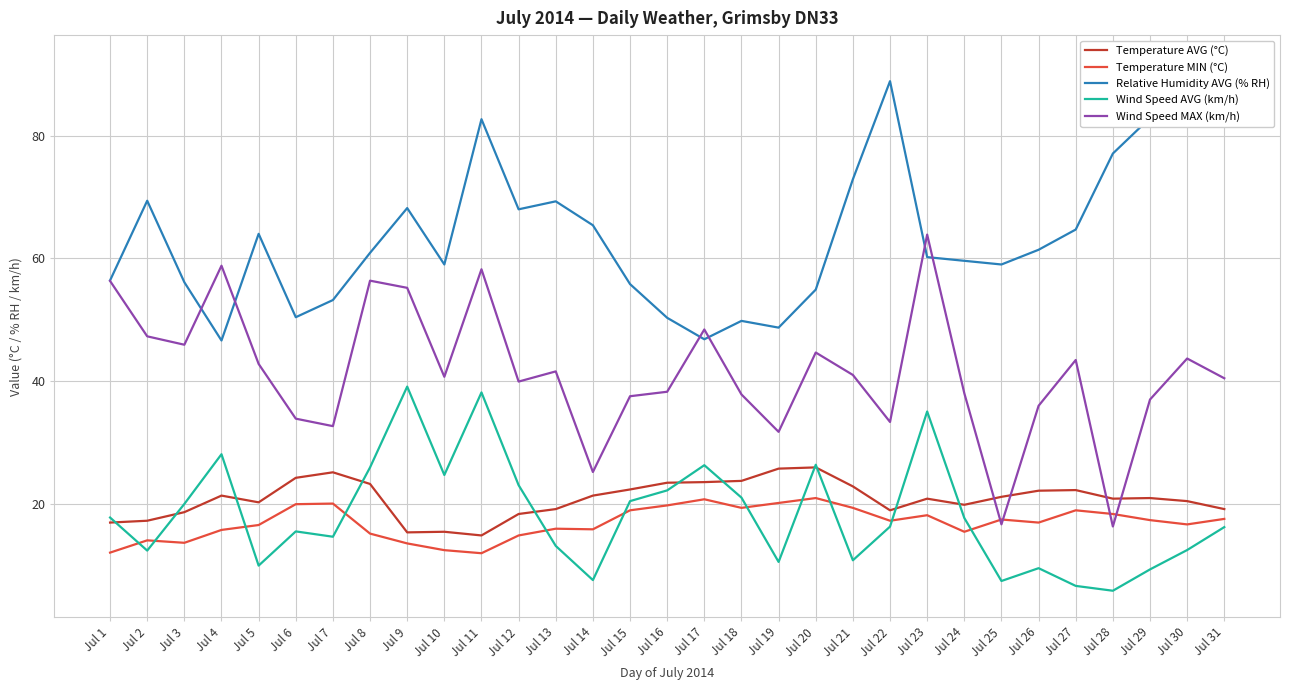

How many lines are shown in the chart?

5